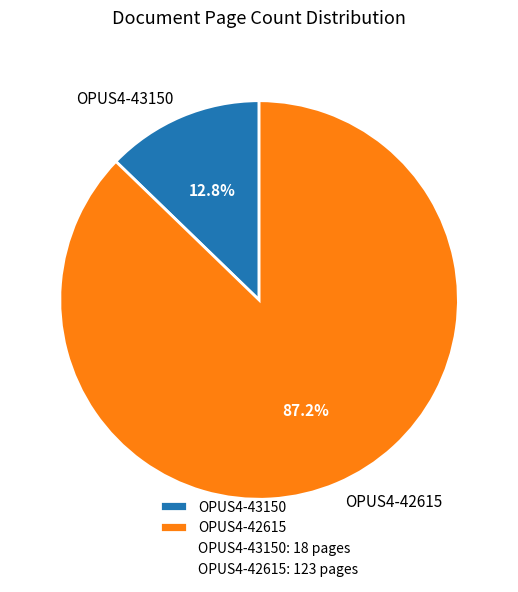

What is the largest slice in the pie chart?

OPUS4-42615